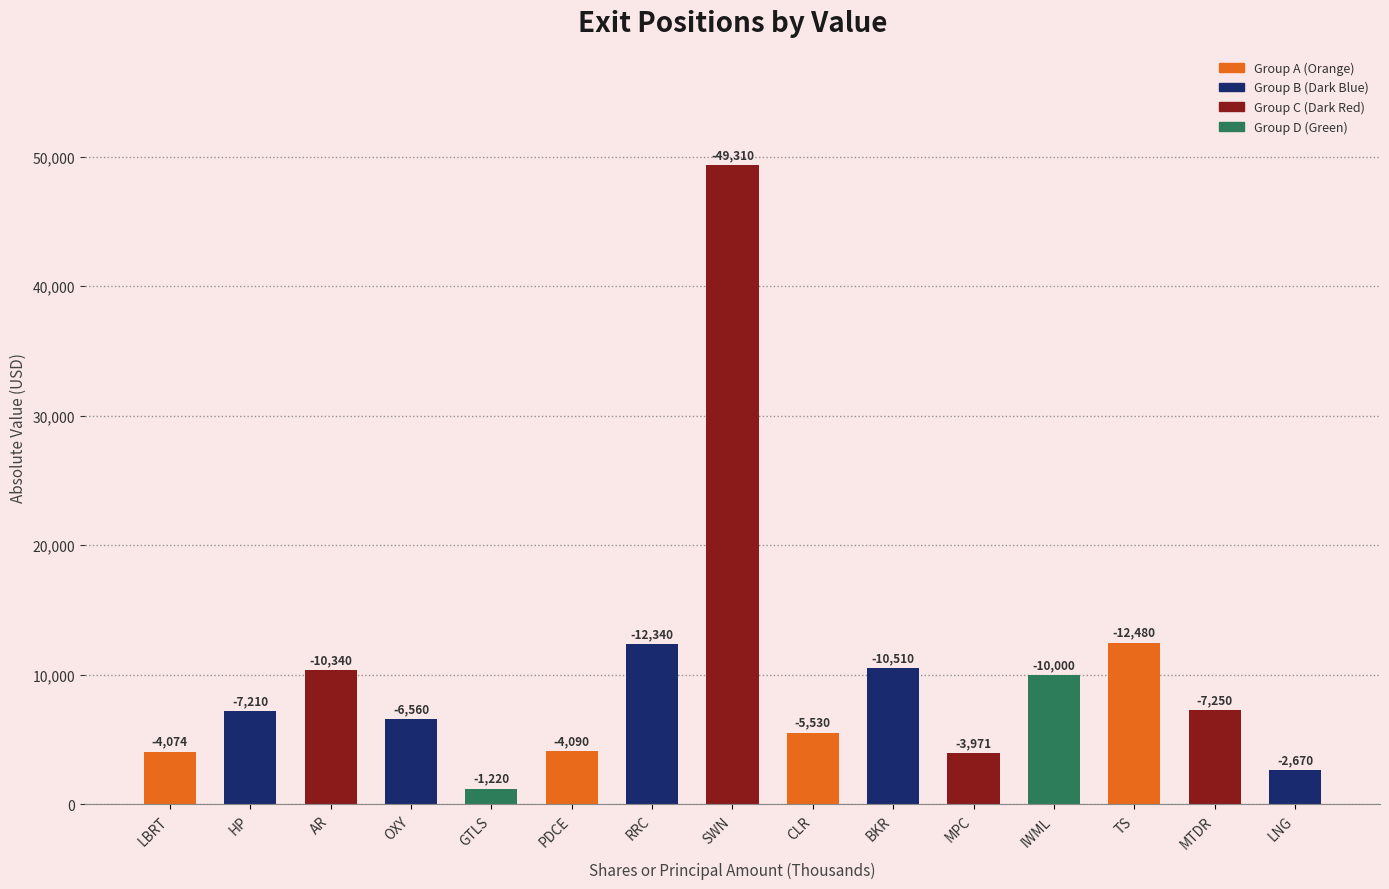

How many bars are there in total?

15